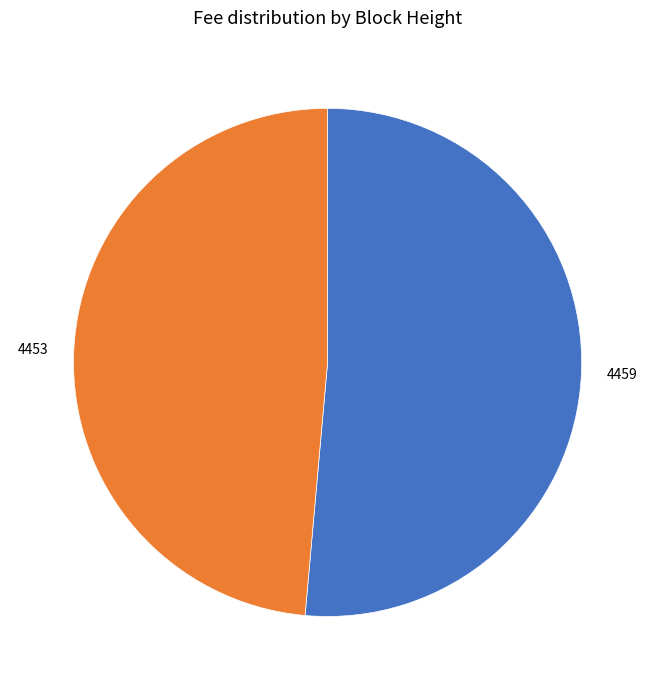

Which slice represents more than half of the pie?

4459